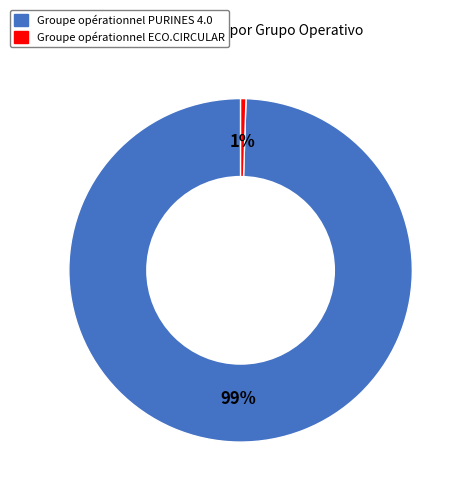

To the nearest percent, what is the average slice percentage?

50%